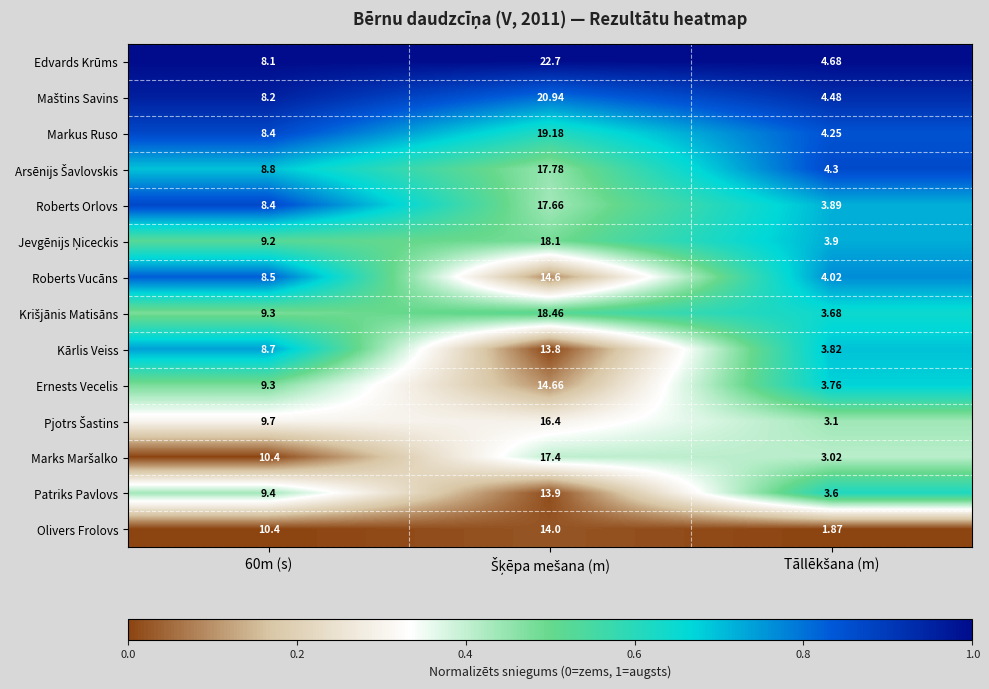

Which series has the widest spread of values?

Edvards Krūms